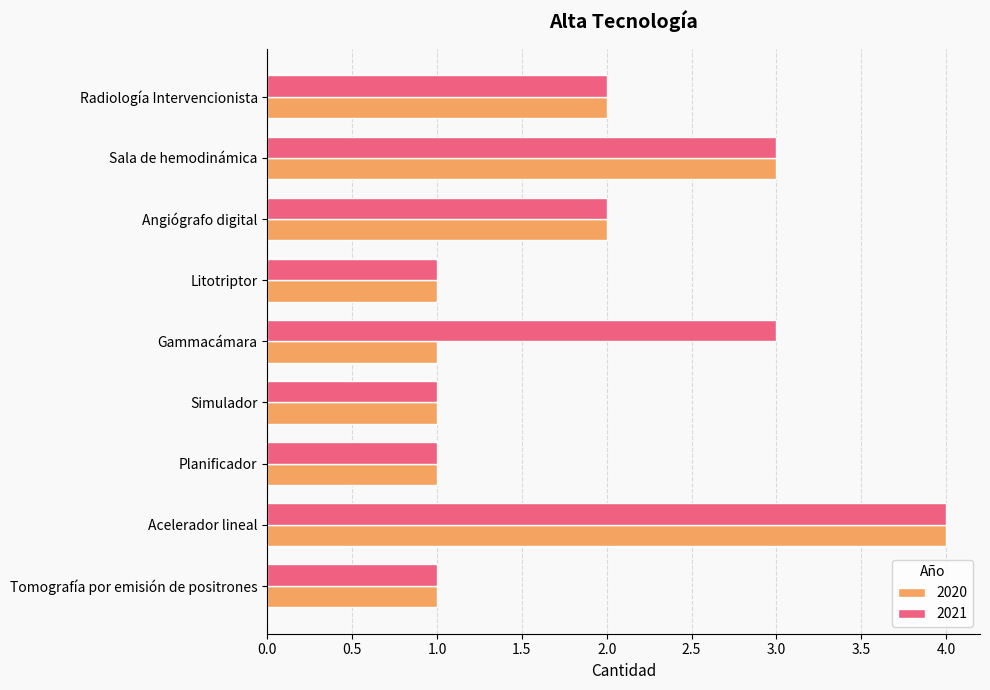

Which category has the highest value in the 2021 series?

Acelerador lineal